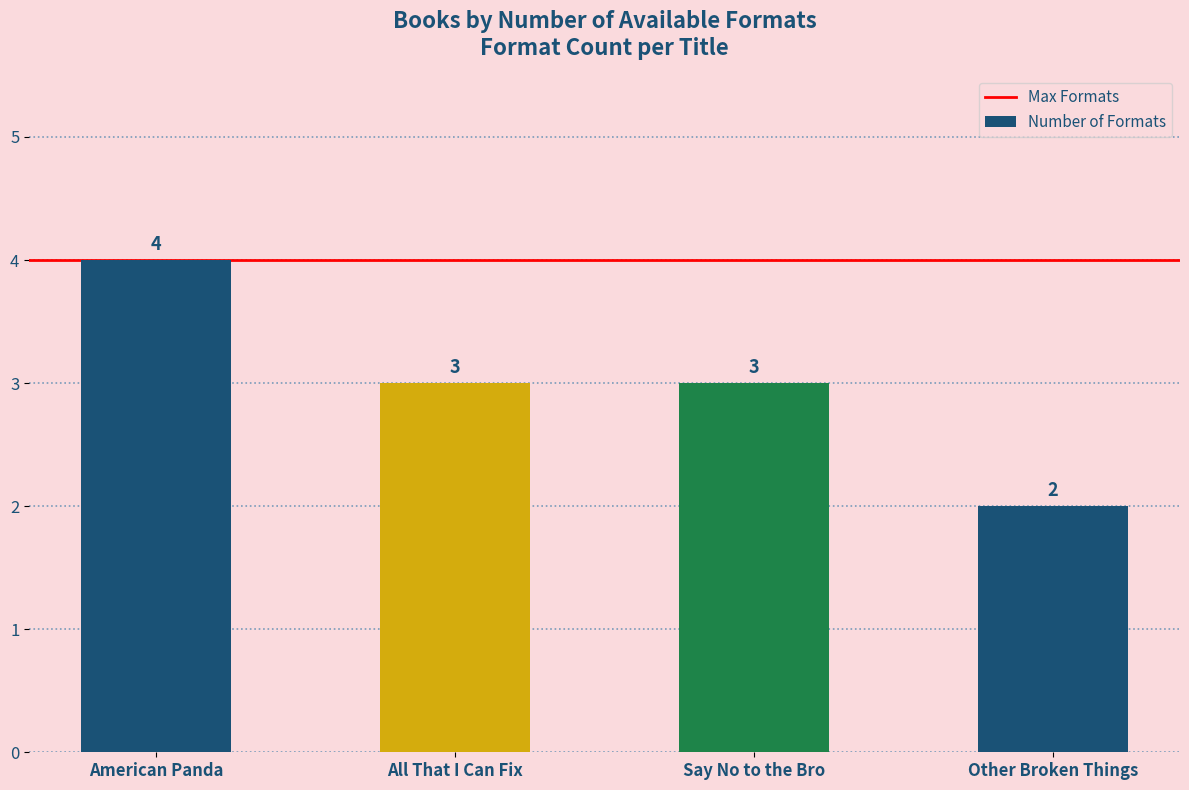

The chart shows a value of 3 at Other Broken Things. True or false?

False